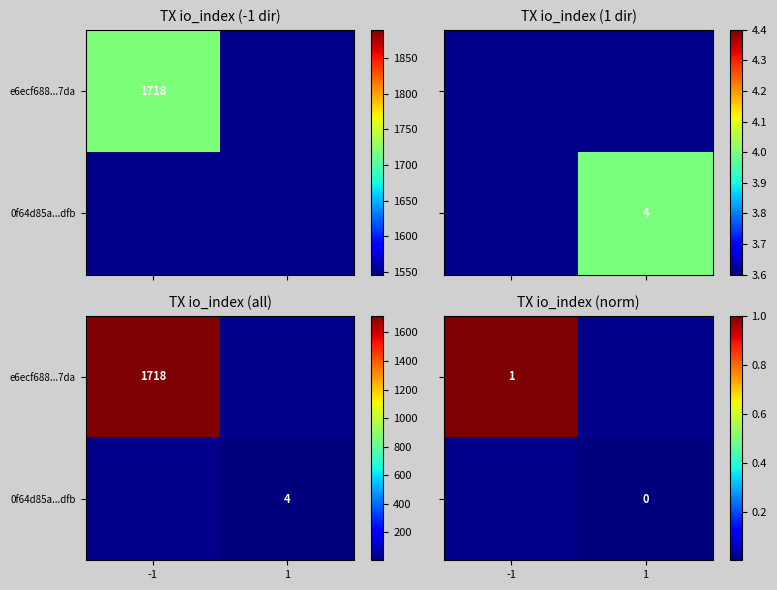

Where is e6ecf688...7da nearest to the value 1?

-1